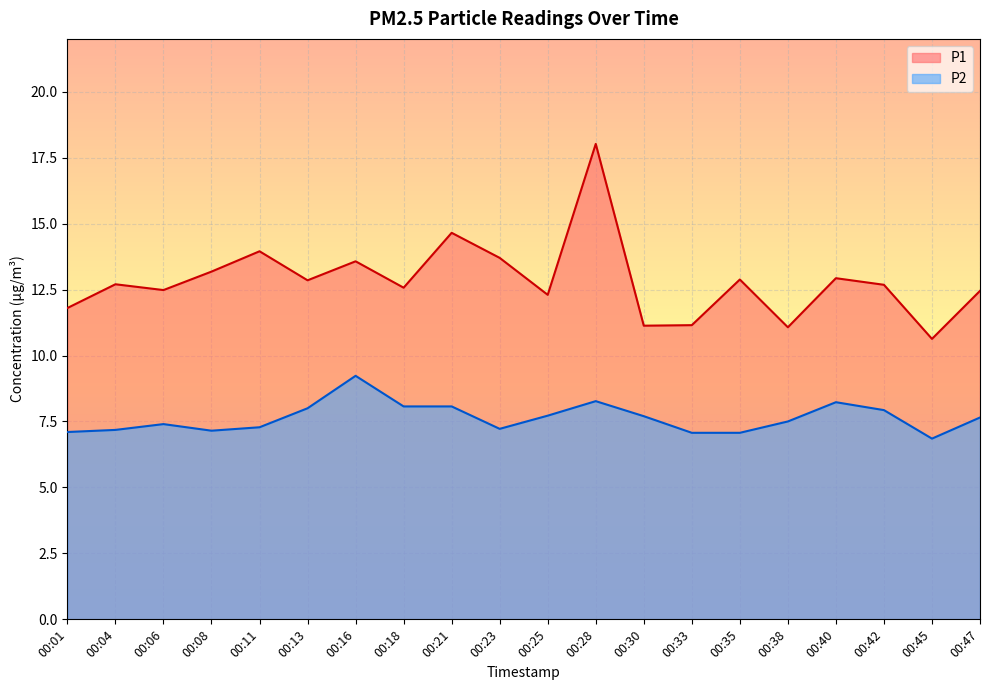

What is the minimum value shown in the chart?

6.8